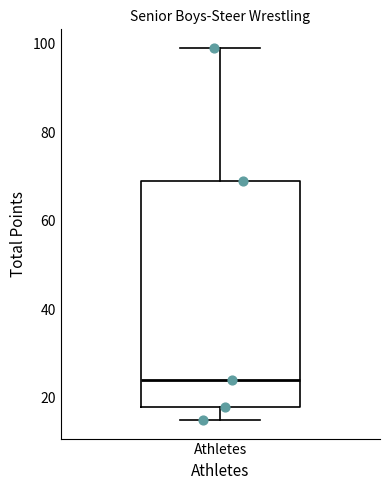

Where does the median line of the box for Athletes sit on the y-axis? The values are not printed on the chart, so give them approximately, as read against the axis.

24